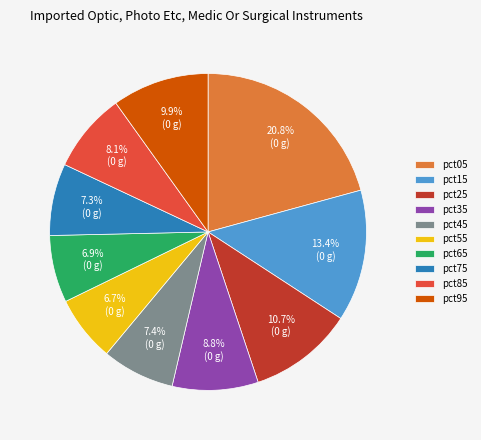

How many segments does this pie chart have?

10